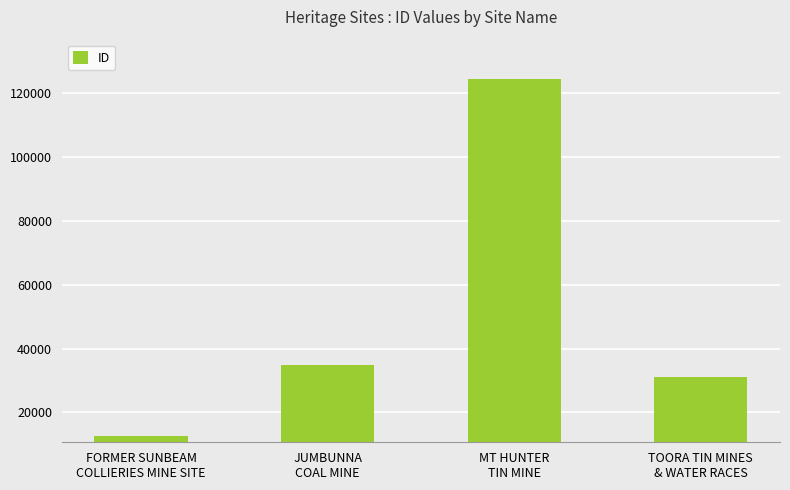

What is the label of the 4th bar from the left?

TOORA TIN MINES
& WATER RACES